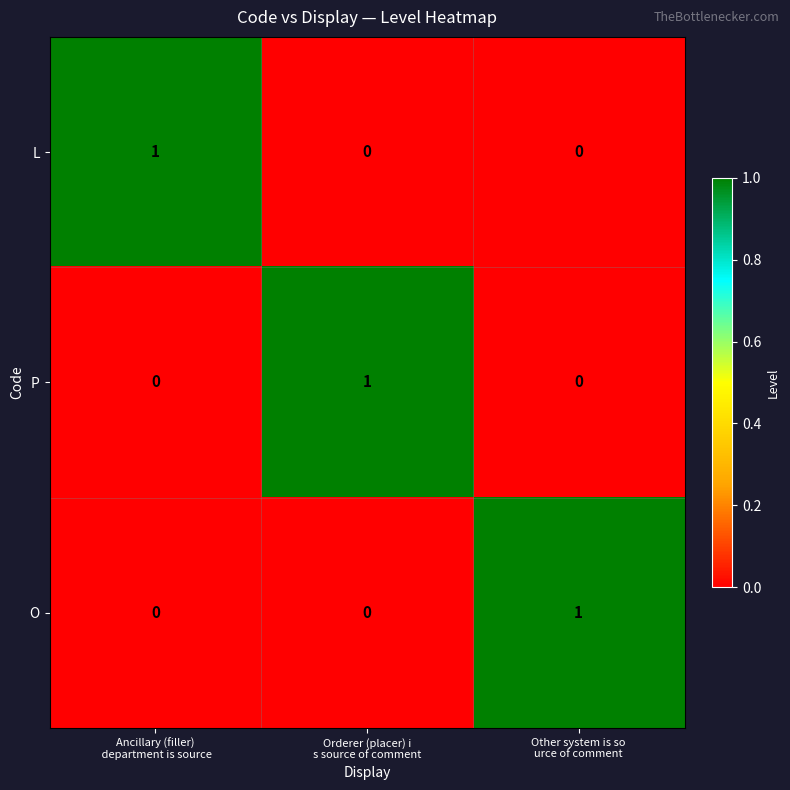

At how many categories does at least one series exceed 0?

3